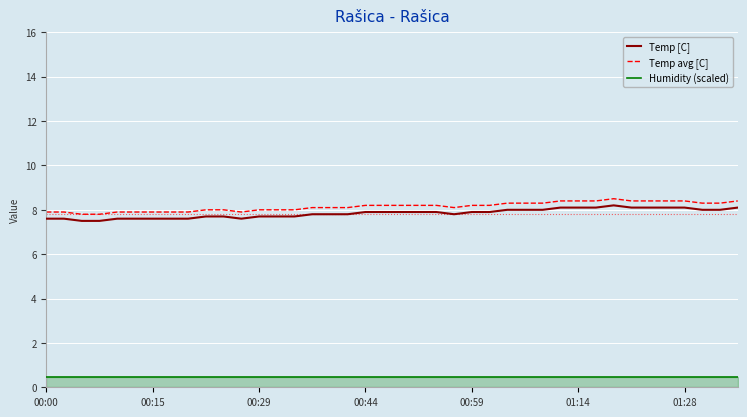

What is the difference between the maximum and minimum values in the Temp [C] series?

0.7